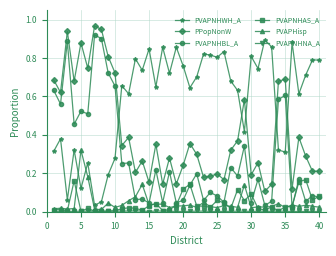

How many series are shown in this chart?

6